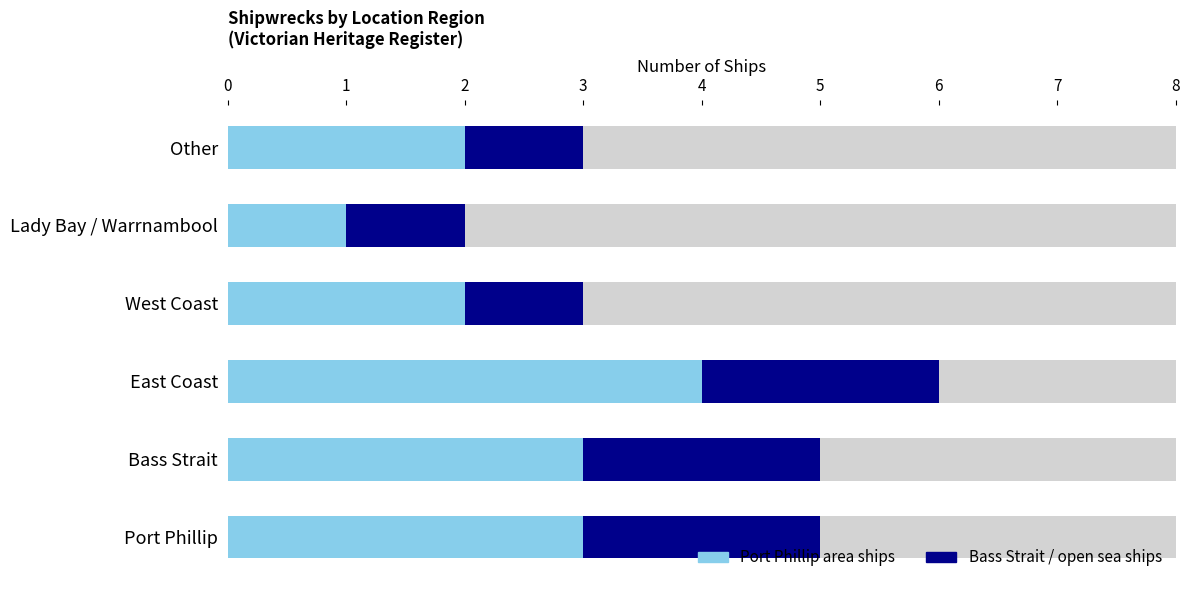

Which series has the widest spread of values?

Port Phillip area ships